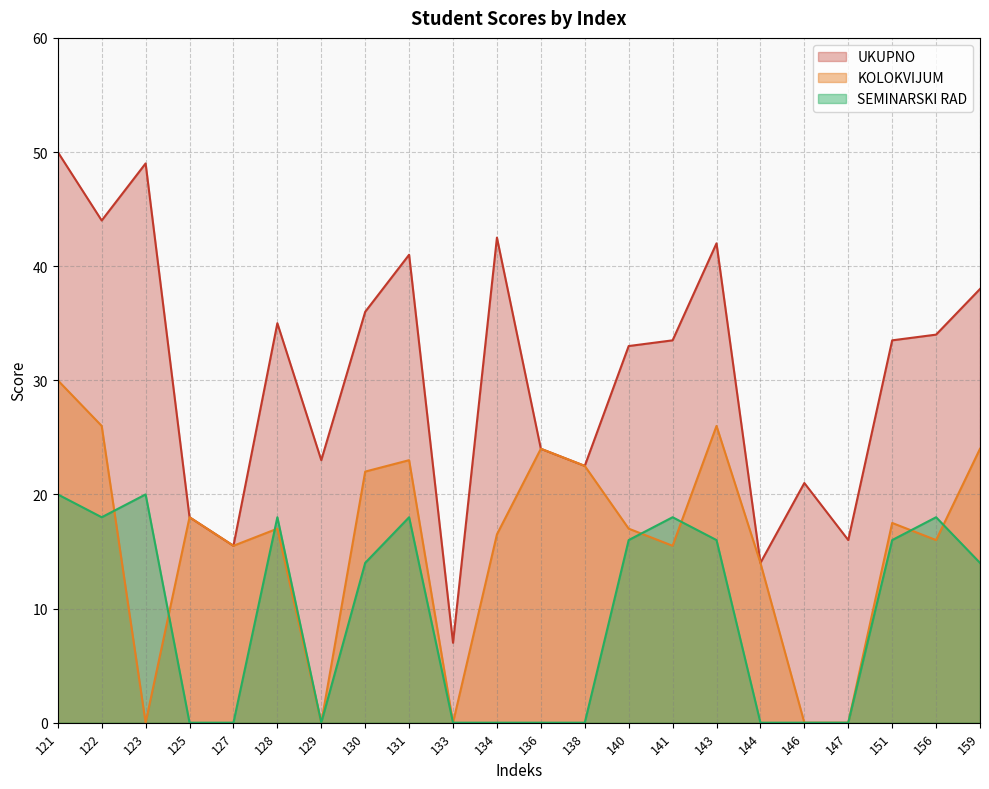

How many lines are shown in the chart?

3